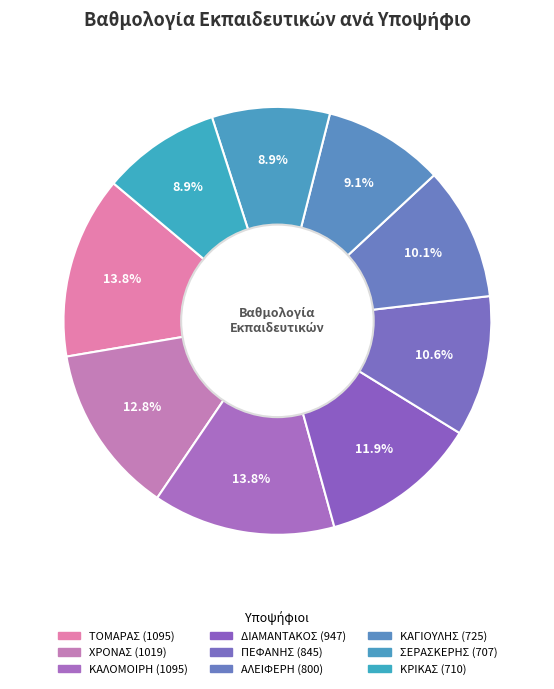

What is the change in value from ΧΡΟΝΑΣ to ΚΑΓΙΟΥΛΗΣ?

-294.4